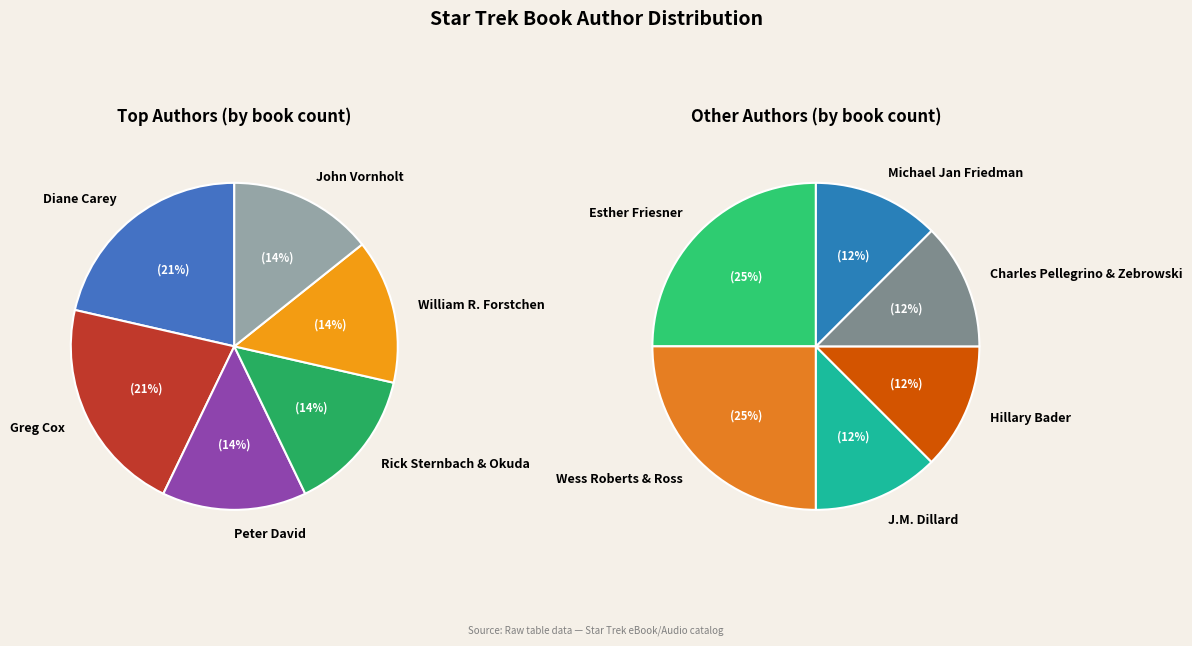

True or false: Michael Jan Friedman accounts for 13% of the total.

False